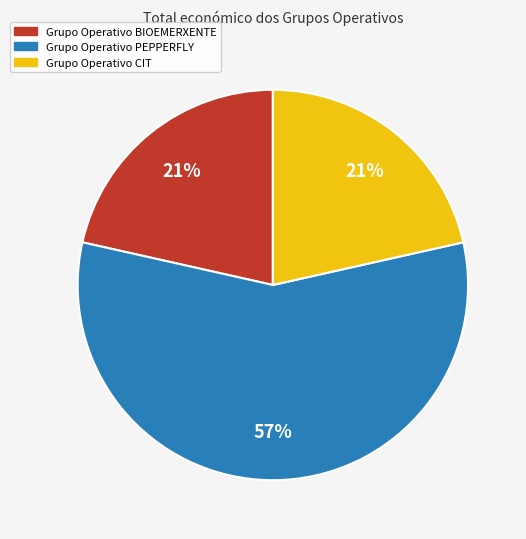

Which slice is the largest?

Grupo Operativo PEPPERFLY